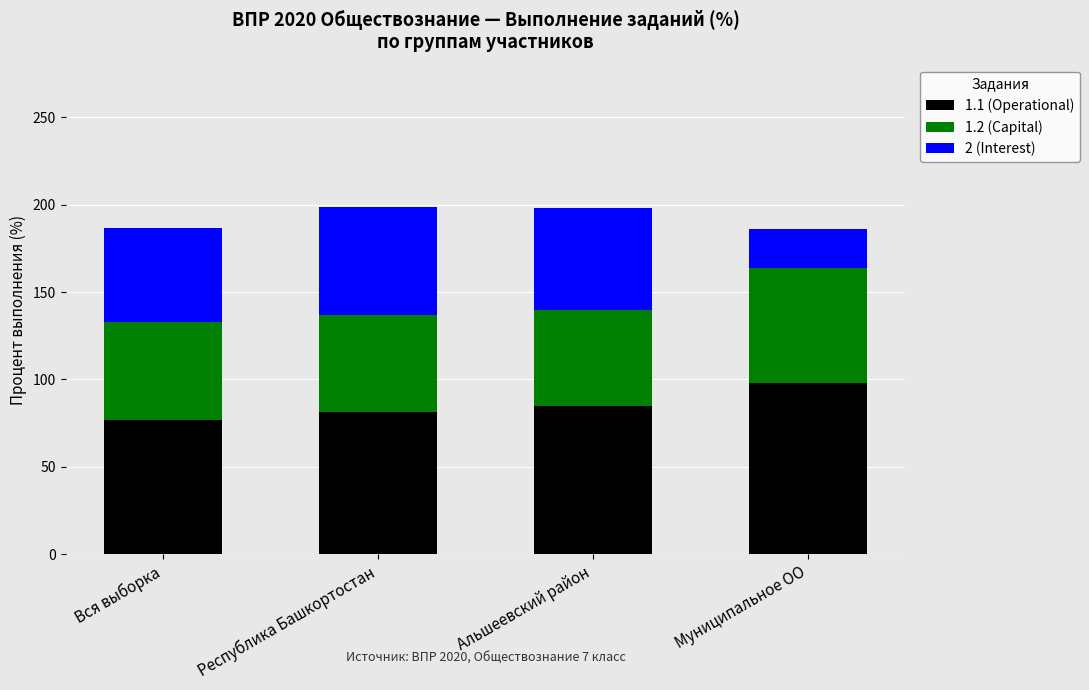

What is the total value across all series at Альшеевский район?

198.1